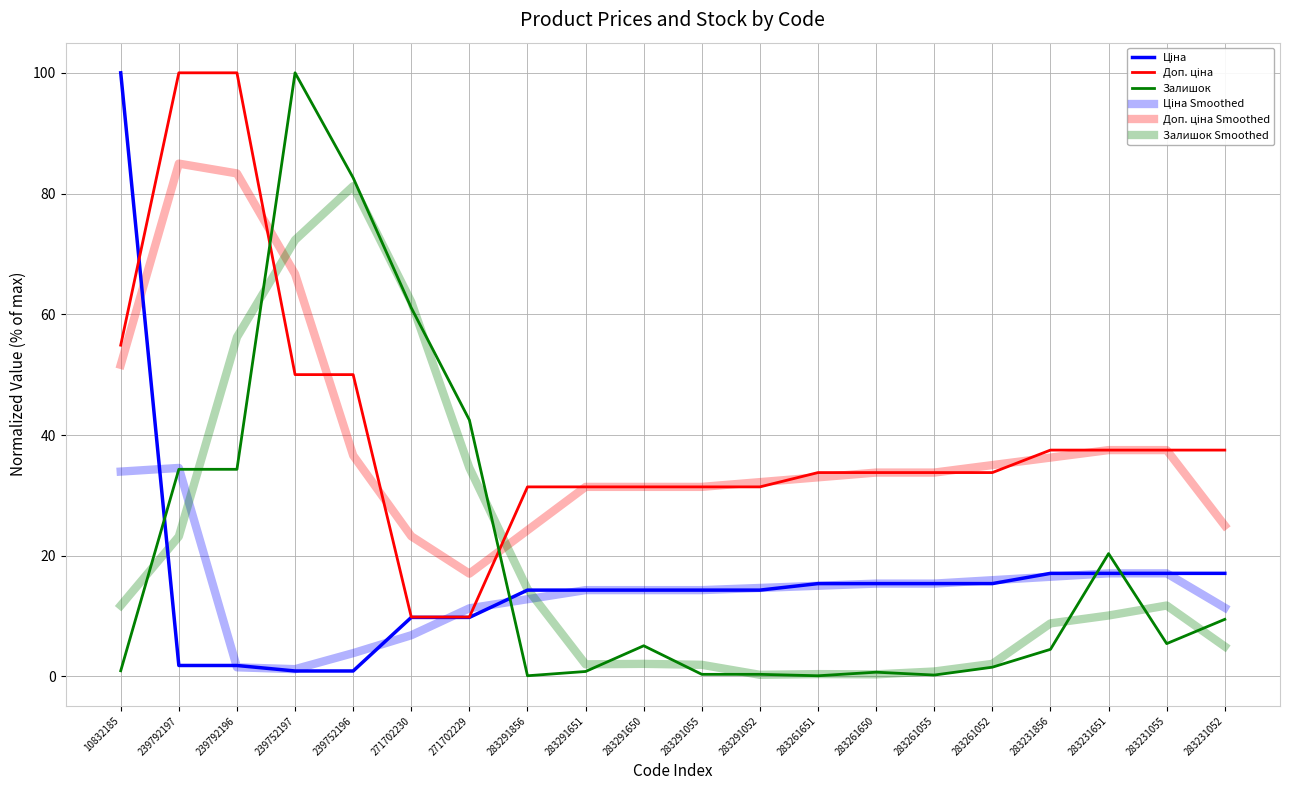

How many lines are shown in the chart?

6